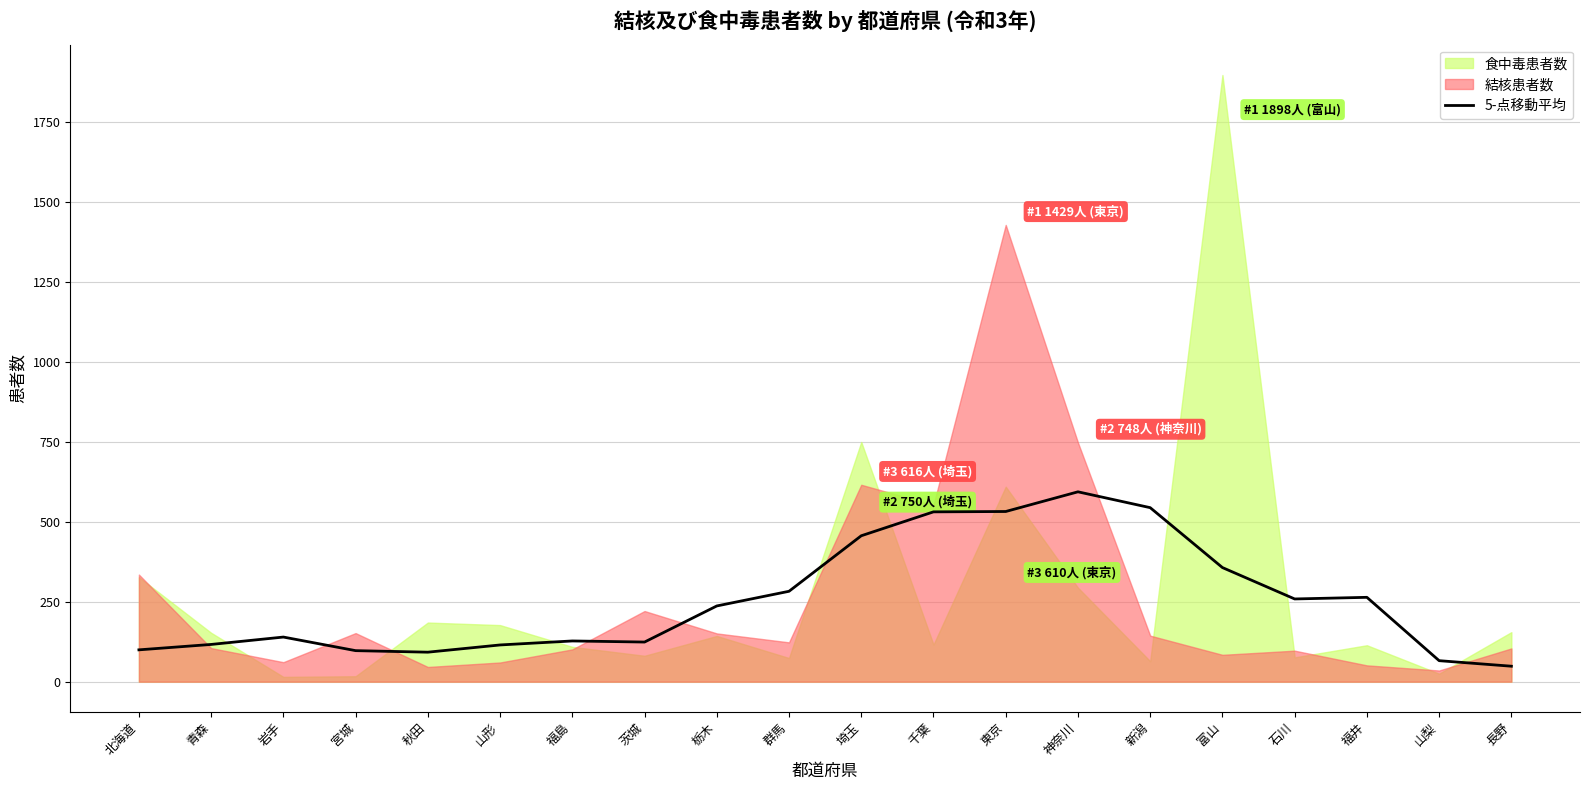

What is the label of the 15th point from the left?

新潟